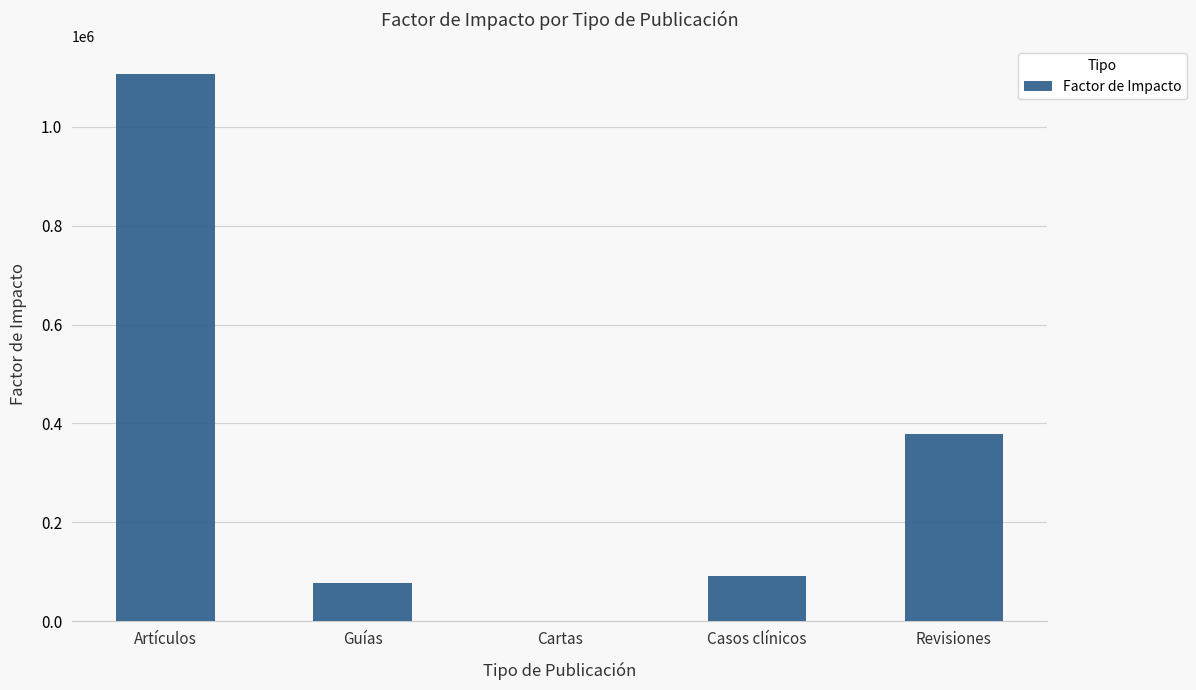

The chart shows a value of 379019.0 at Revisiones. True or false?

True